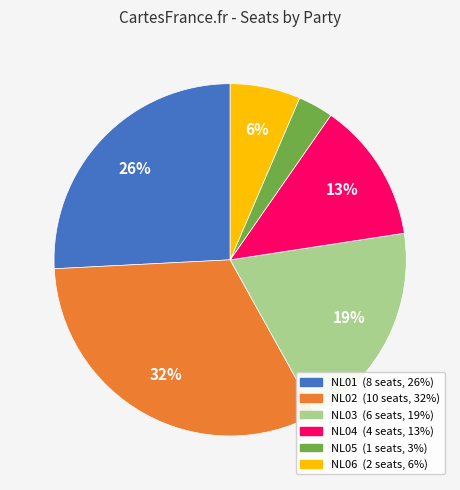

Is the sum of NL01 and NL05 greater than half?

No